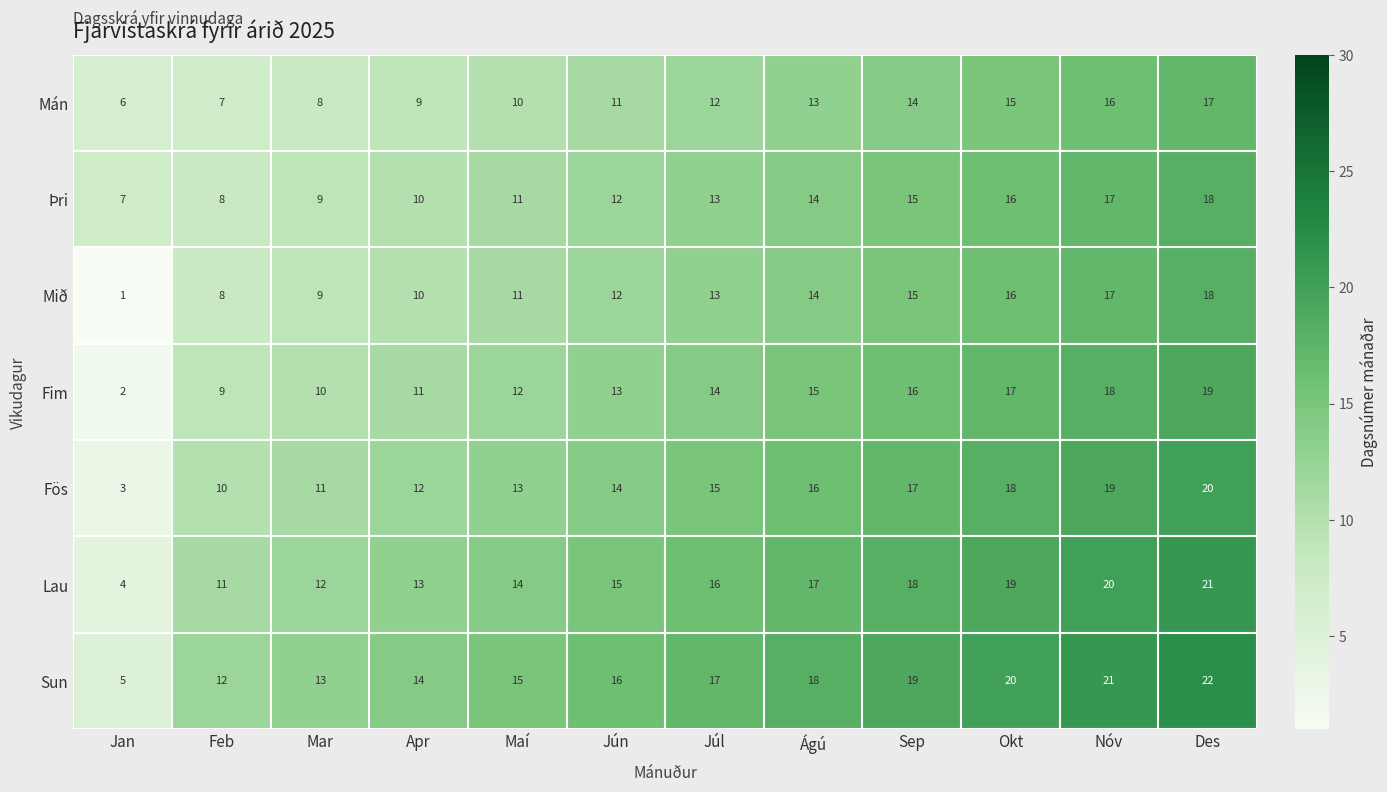

At which category is the sum across all series the highest?

Des